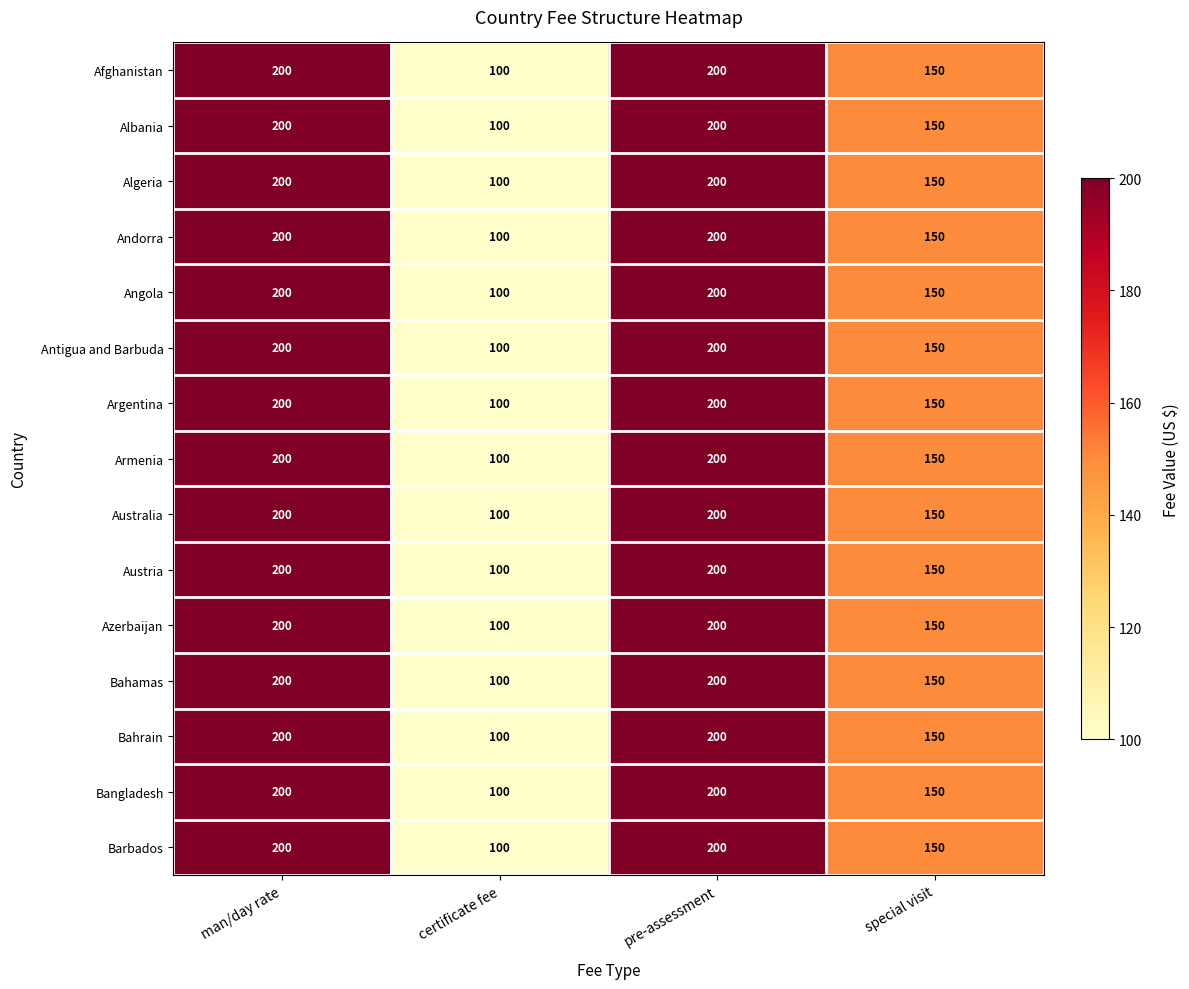

What is the difference between the Argentina values at man/day rate and certificate fee?

100